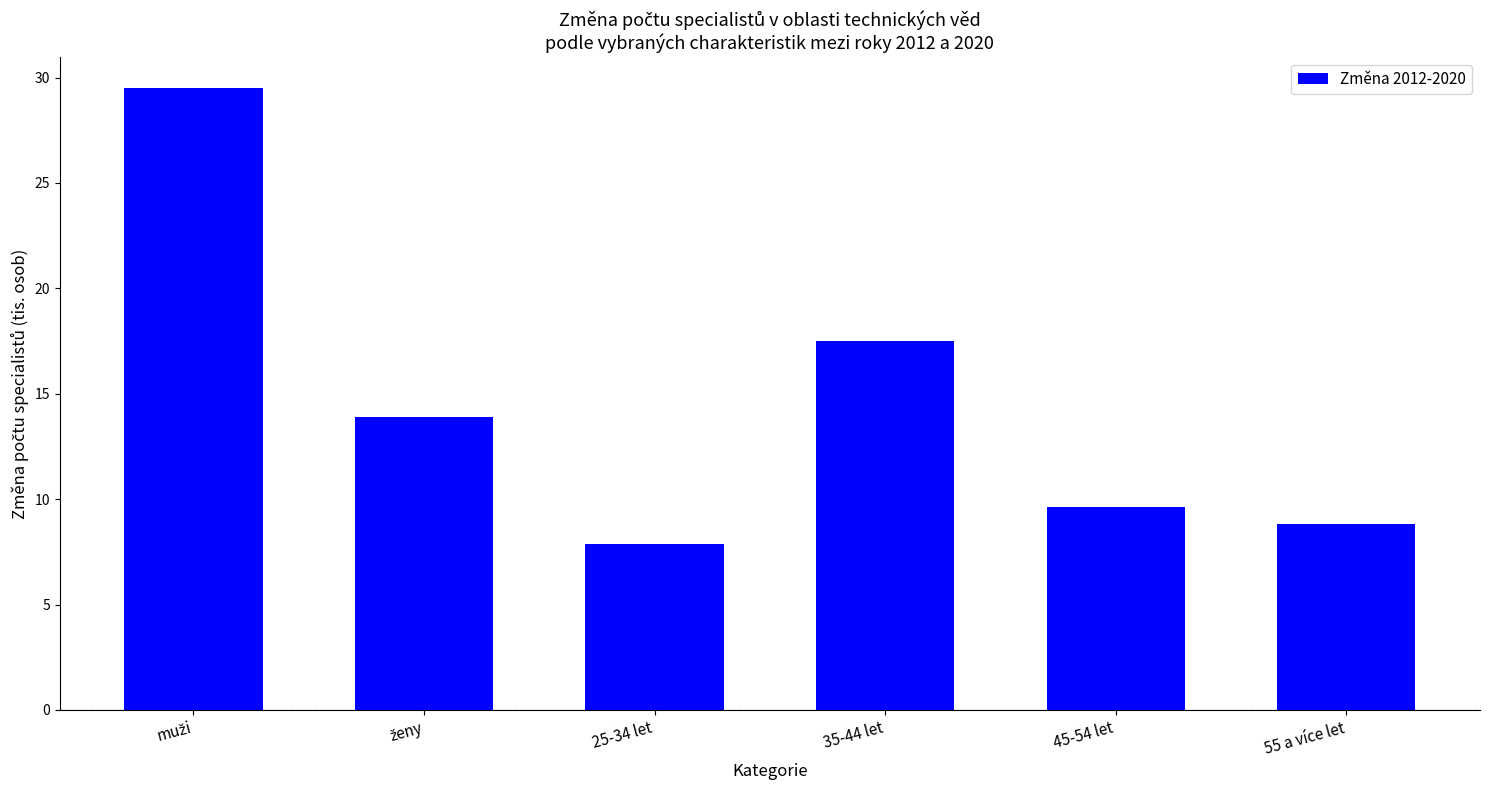

The value at 55 a více let is 8.8. True or false?

True